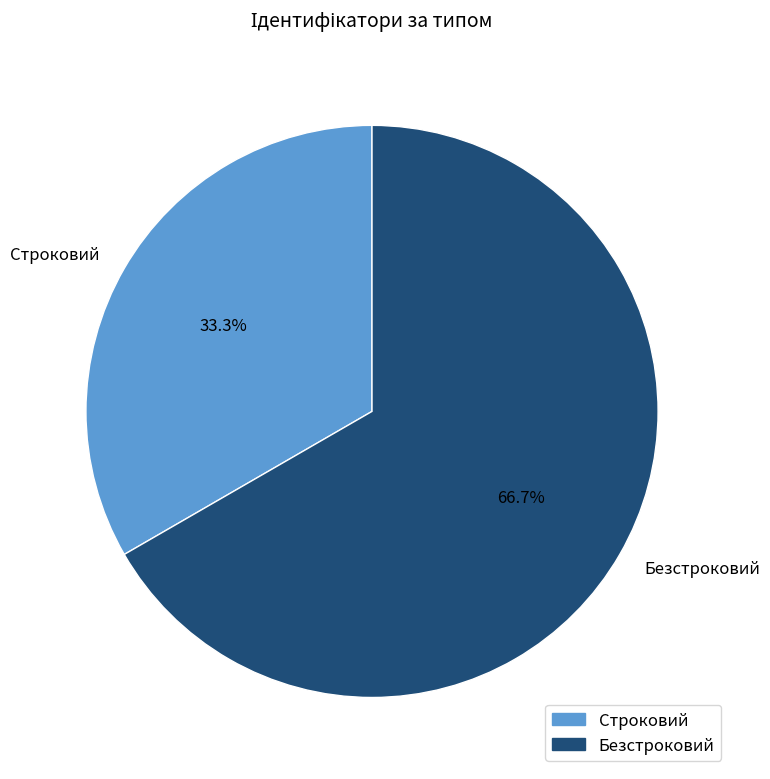

What portion of the pie excludes Безстроковий?

33.3%